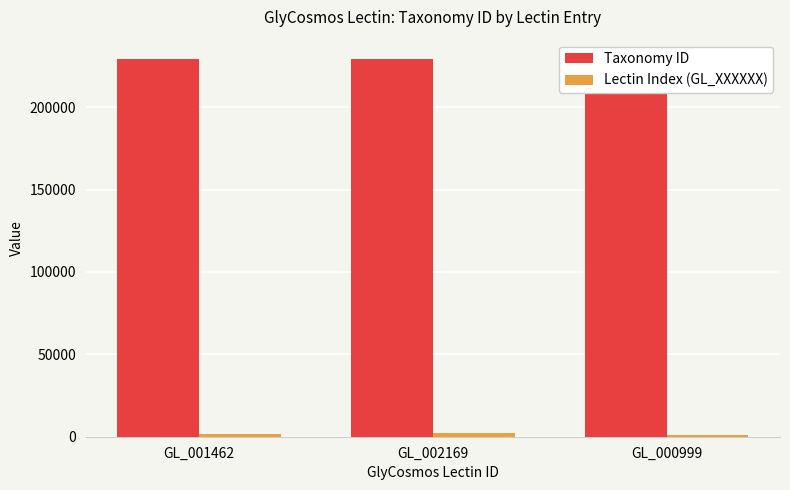

Is the value of Taxonomy ID at GL_002169 greater than the value of Lectin Index (GL_XXXXXX) at GL_001462?

Yes